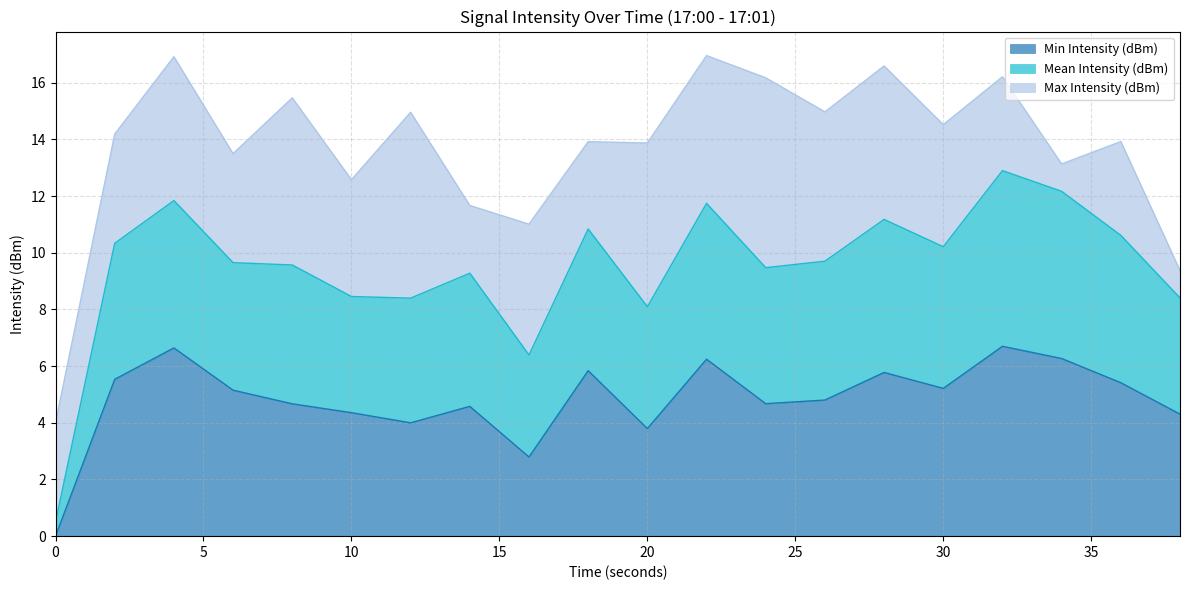

True or false: Min Intensity (dBm) has a value of 2.0 at 0.

False